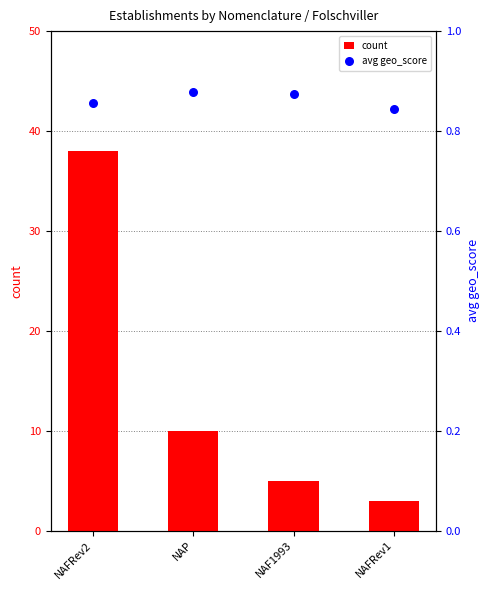

At which category is the sum across all series the highest?

NAFRev2